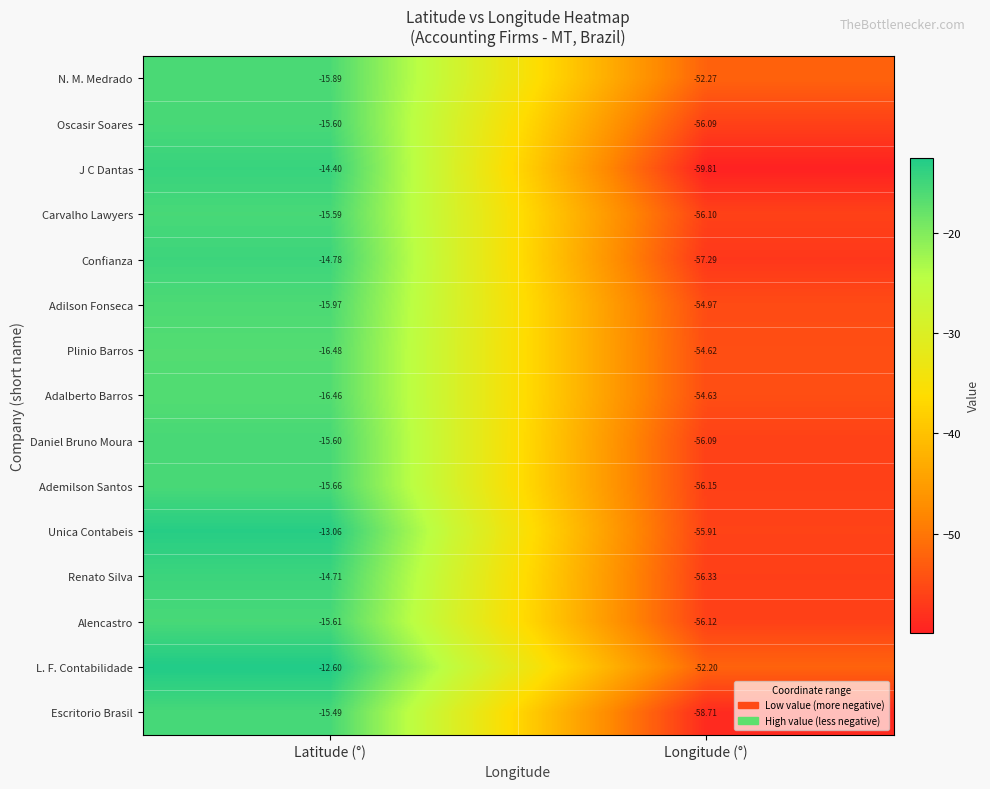

Which series has the largest range (max minus min)?

J C Dantas